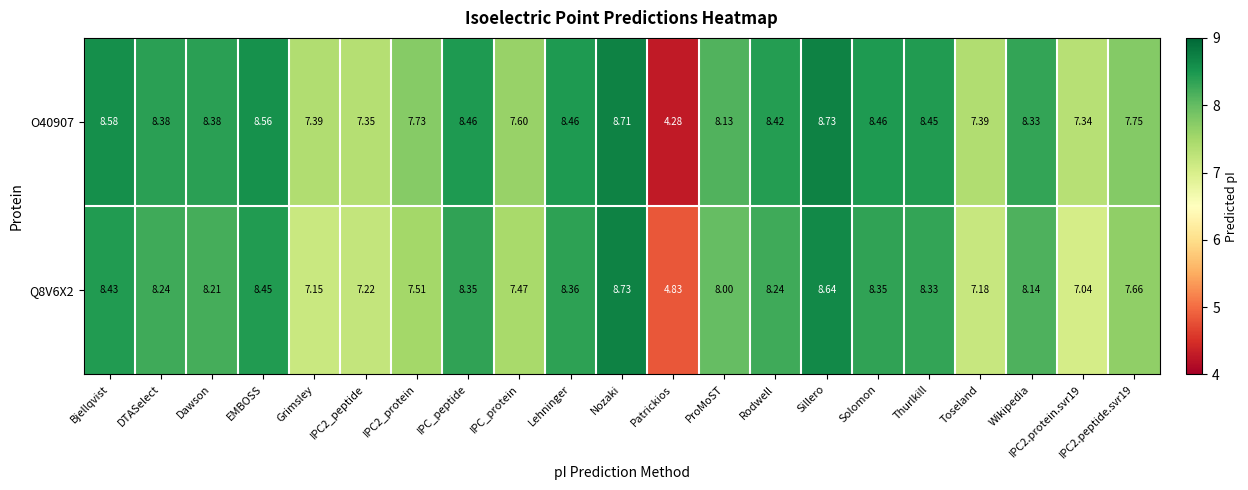

Where does the O40907 series first go above 8?

Bjellqvist